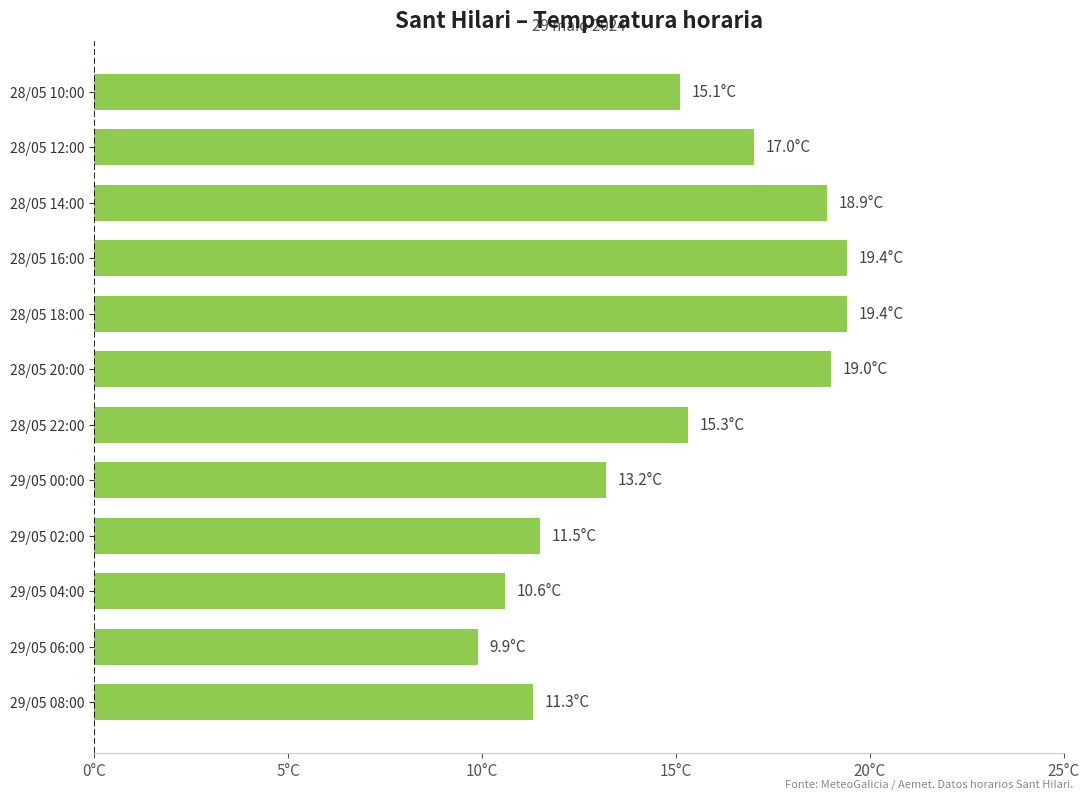

Does the chart contain any negative values?

No